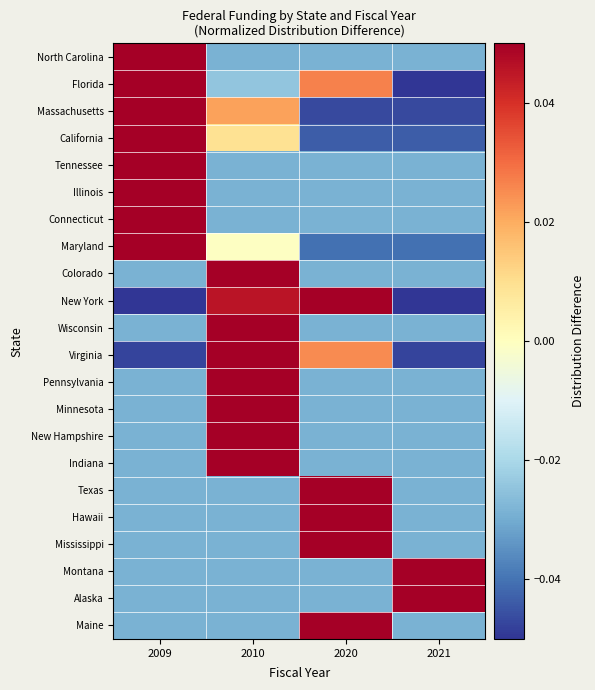

What is the total value across all series at 2009?

0.2